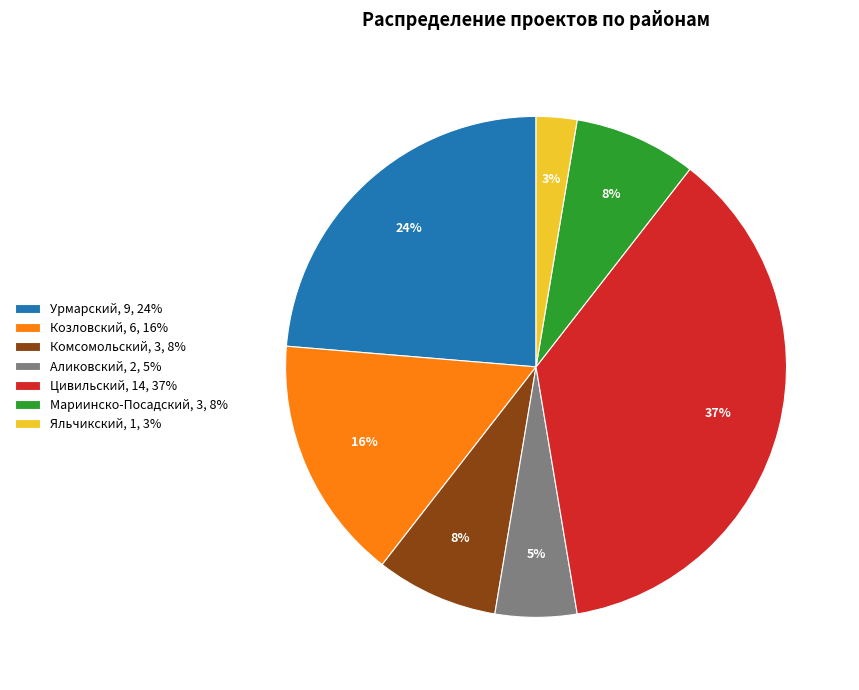

The Мариинско-Посадский slice represents 8% of the pie. True or false?

True